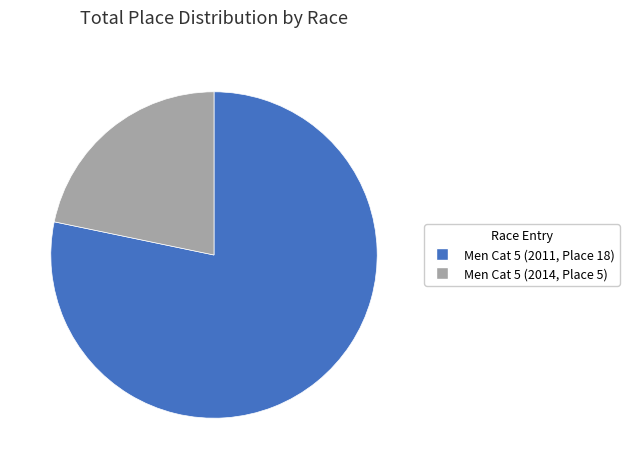

What is the smallest slice in the pie chart?

Men Cat 5 (2014, Place 5)